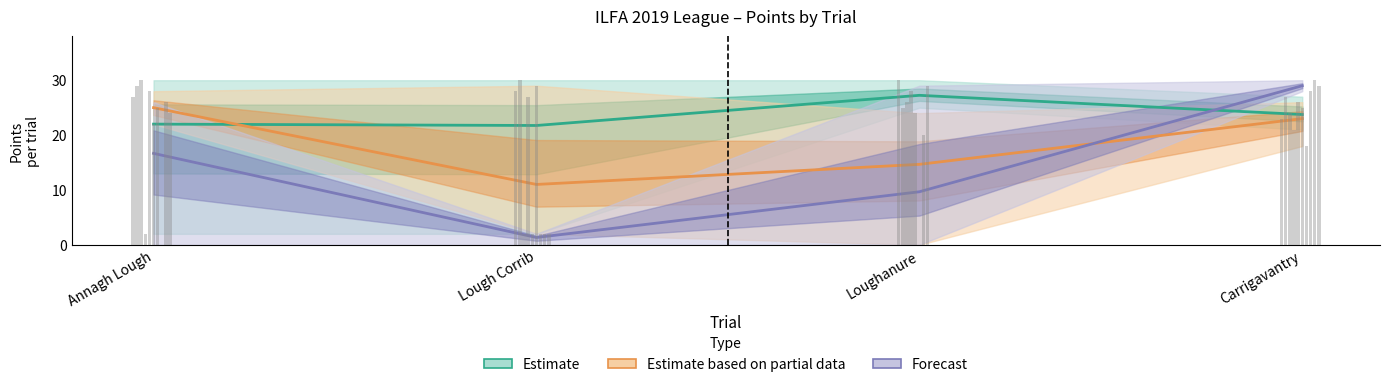

Which series has the largest range (max minus min)?

Forecast